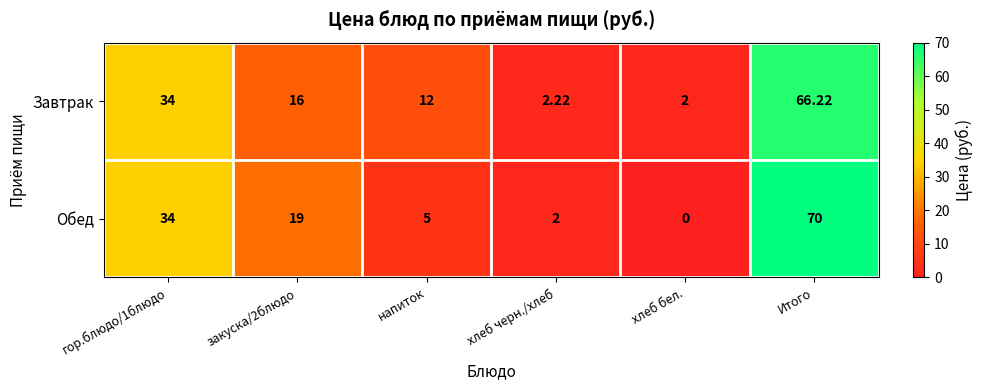

Which series has the widest spread of values?

Обед